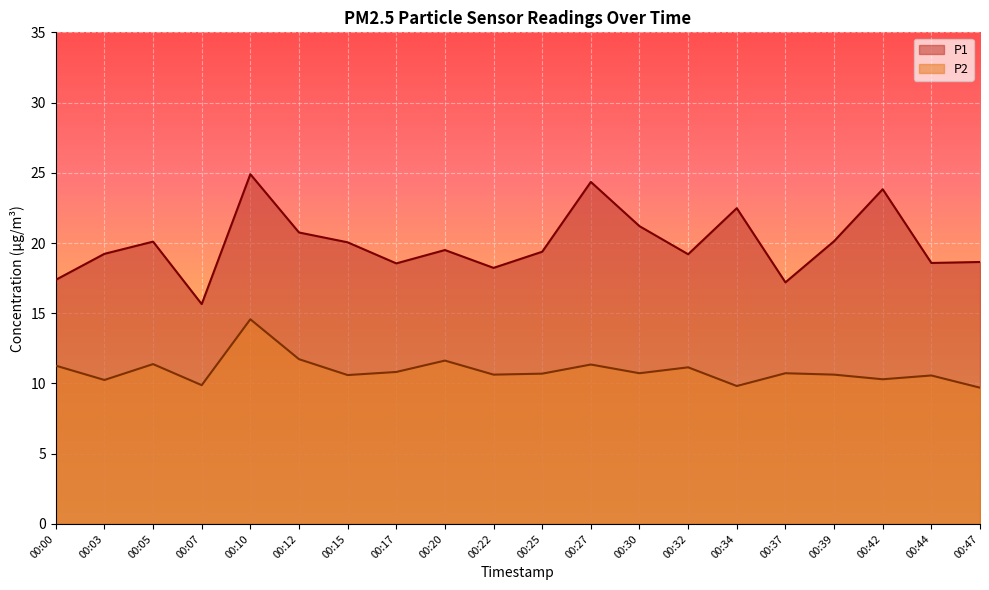

The value of P1 at 00:39 is 20.1. True or false?

True